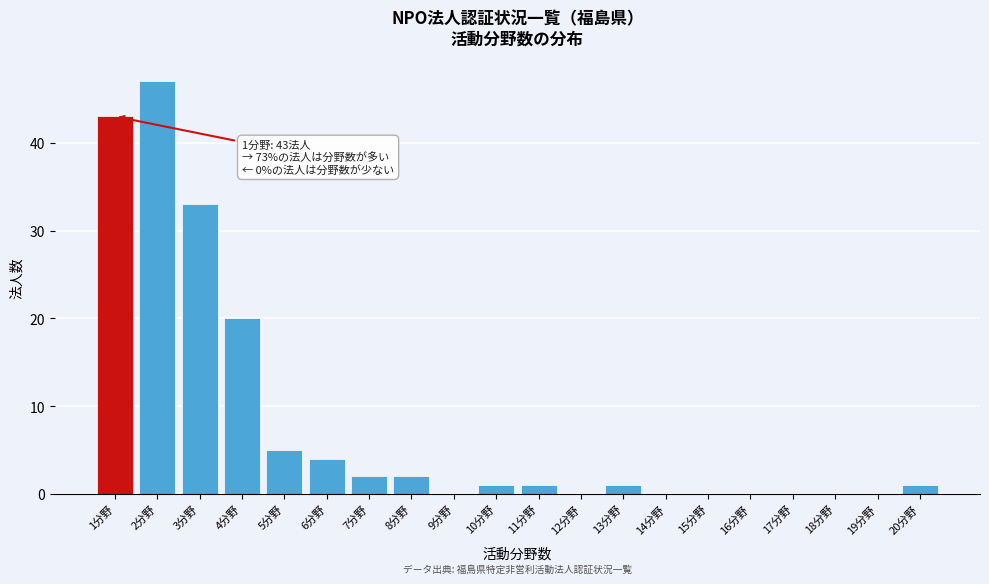

Reading left to right, what are all the values shown in this chart?

1分野=43	2分野=47	3分野=33	4分野=20	5分野=5	6分野=4	7分野=2	8分野=2	9分野=0	10分野=1	11分野=1	12分野=0	13分野=1	14分野=0	15分野=0	16分野=0	17分野=0	18分野=0	19分野=0	20分野=1